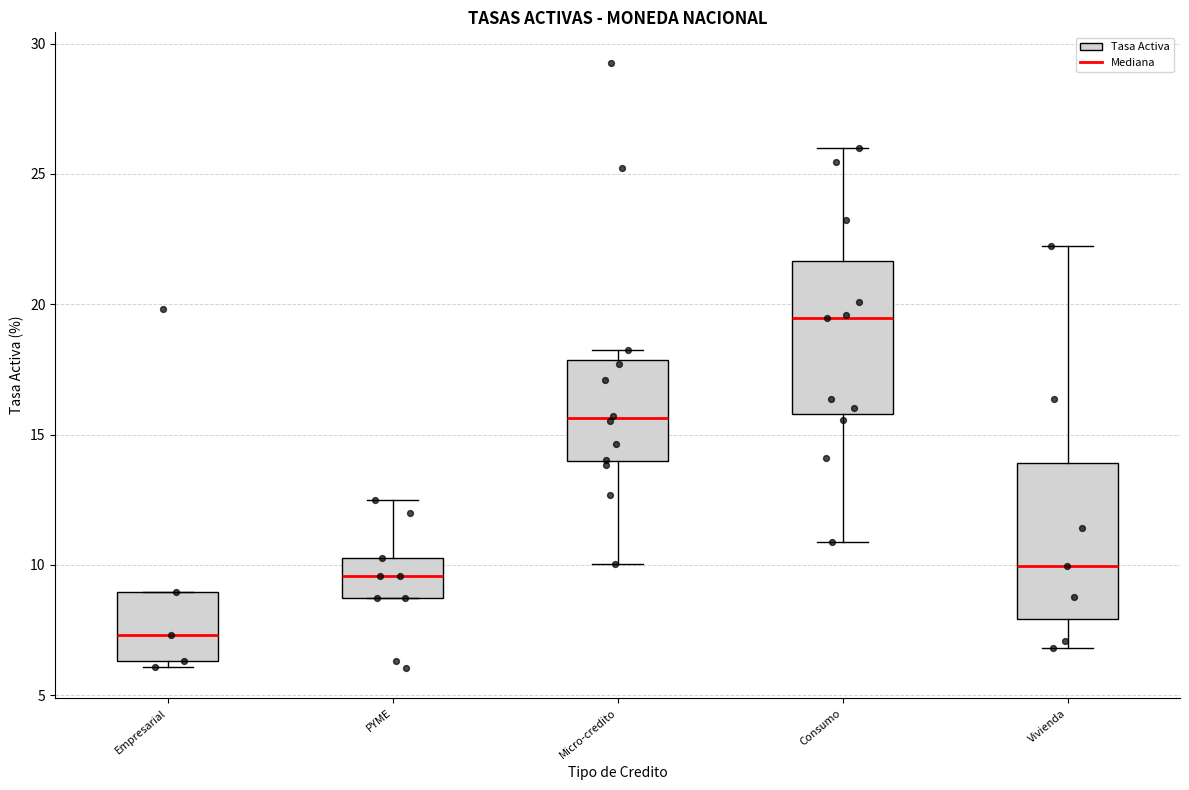

Where is the upper edge of the box for Micro-credito on the y-axis? The values are not printed on the chart, so give them approximately, as read against the axis.

18.0